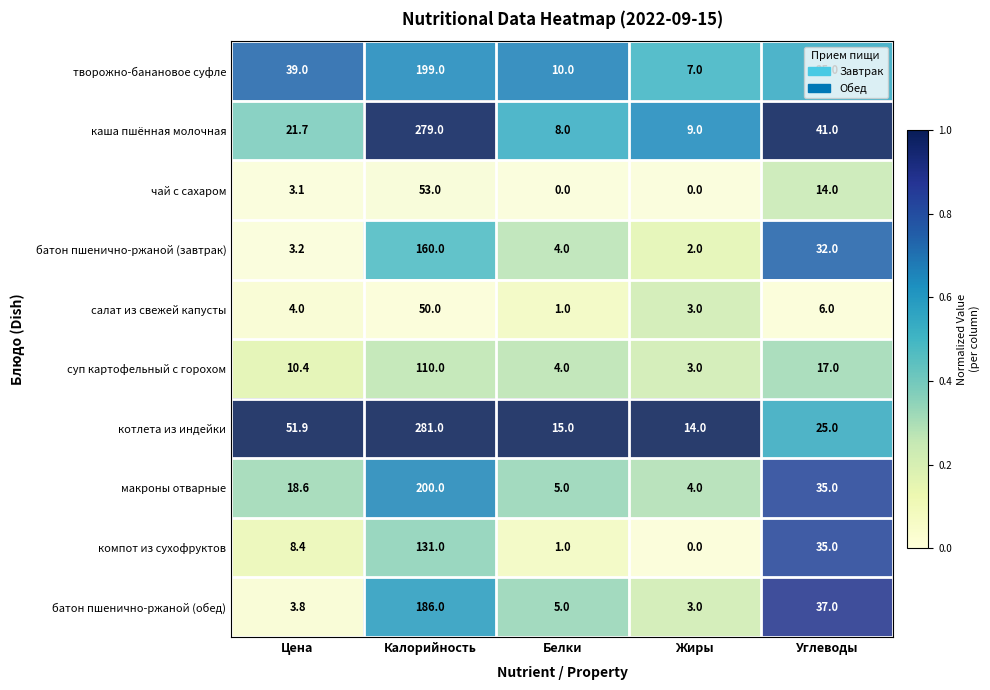

Rank the series by their maximum value, from highest to lowest.

котлета из индейки, каша пшённая молочная, макроны отварные, творожно-банановое суфле, батон пшенично-ржаной (обед), батон пшенично-ржаной (завтрак), компот из сухофруктов, суп картофельный с горохом, чай с сахаром, салат из свежей капусты